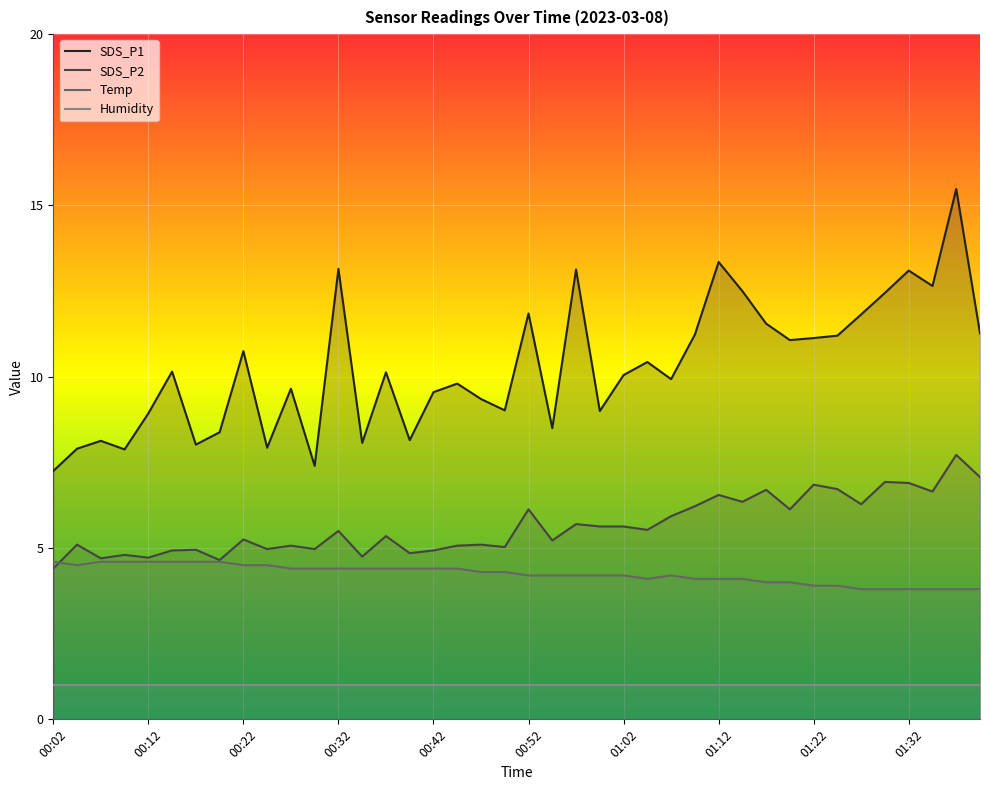

Which series has the largest range (max minus min)?

SDS_P1